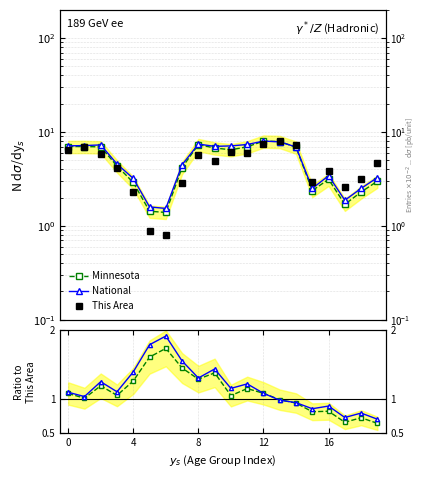

Which series has the widest spread of values?

This Area